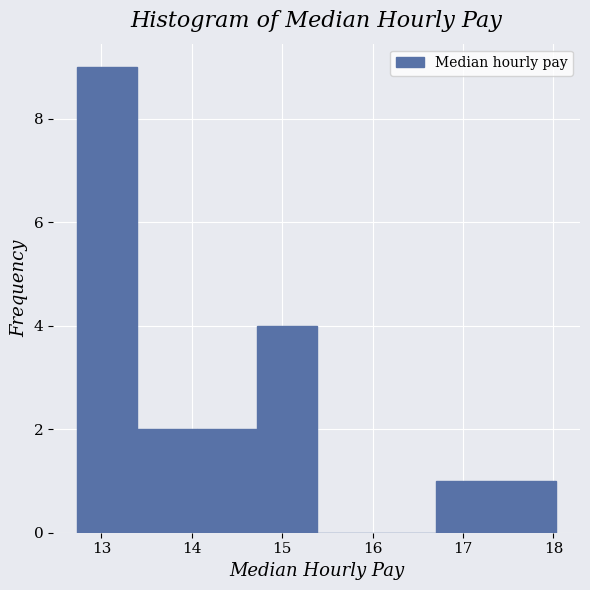

Reading left to right, list every bar in this chart as the range it spans on the x-axis followed by its height. Neither the bar edges nor the heights are printed on the chart, so give them approximately, as read against the axes.

12.7 to 13.4: 9
13.4 to 14.1: 2
14.1 to 14.7: 2
14.7 to 15.4: 4
15.4 to 16.0: 0
16.0 to 16.7: 0
16.7 to 17.4: 1
17.4 to 18.0: 1